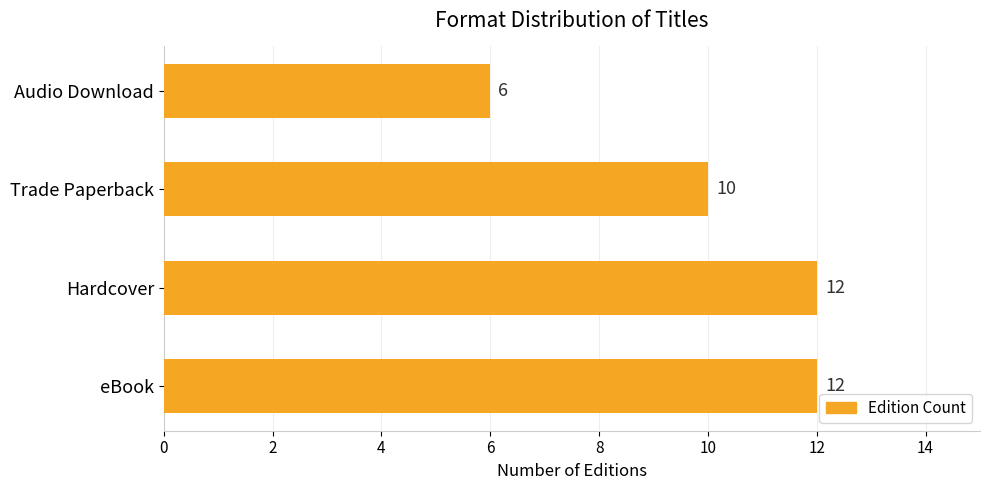

Reading bottom to top, extract all data points from this chart.

eBook=12	Hardcover=12	Trade Paperback=10	Audio Download=6